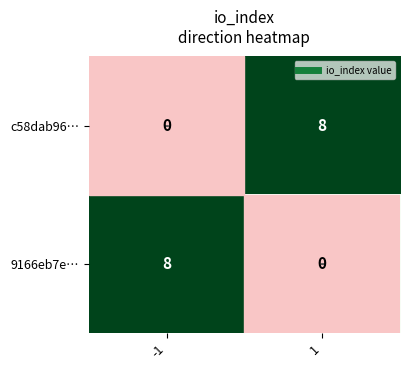

Rank the series at 1 from lowest to highest value.

9166eb7e…, c58dab96…